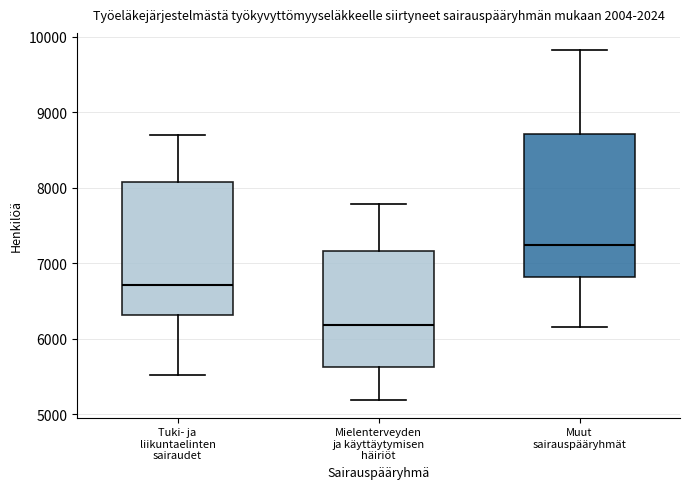

Where does the lower whisker of the box for Mielenterveyden ja käyttäytymisen häiriöt end on the y-axis? The values are not printed on the chart, so give them approximately, as read against the axis.

5200